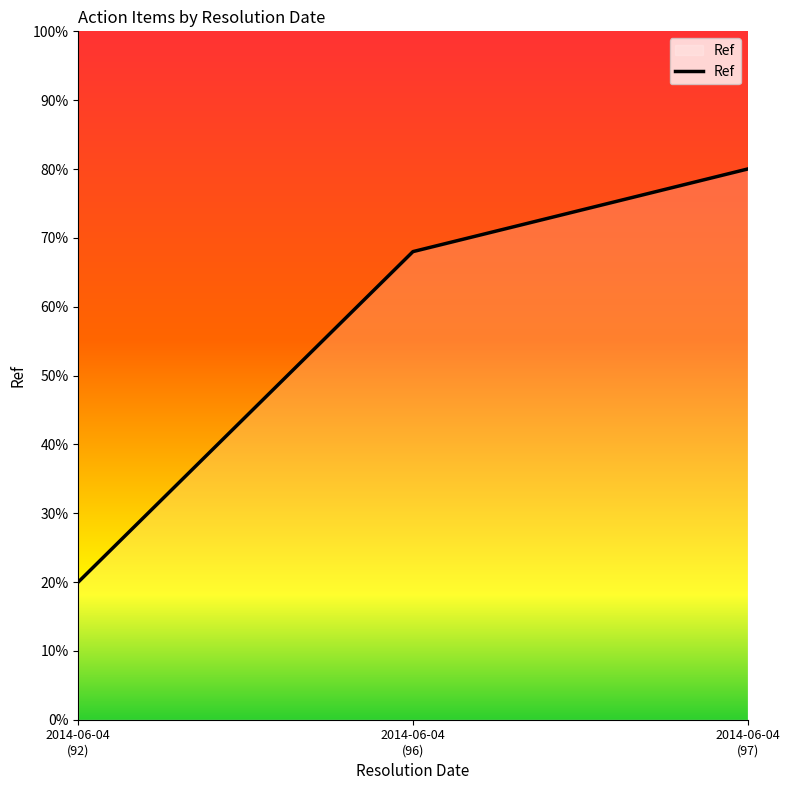

List the labels in order of value, smallest first.

2014-06-04
(92), 2014-06-04
(96), 2014-06-04
(97)